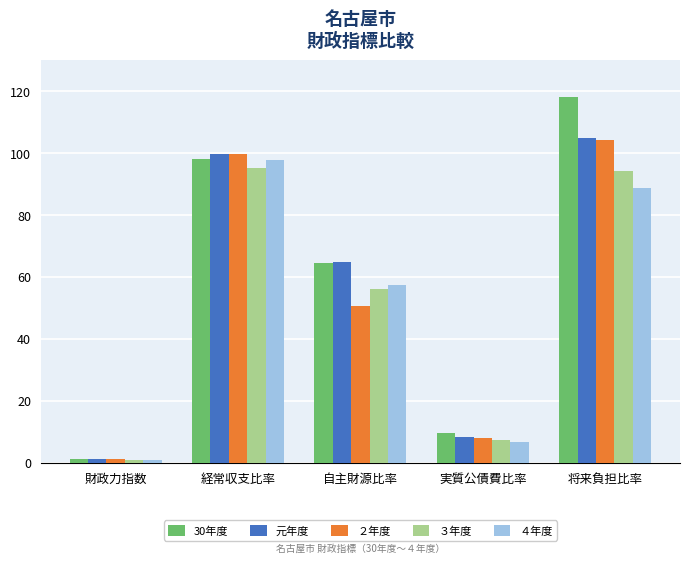

True or false: ３年度 has a value of 153.4 at 将来負担比率.

False